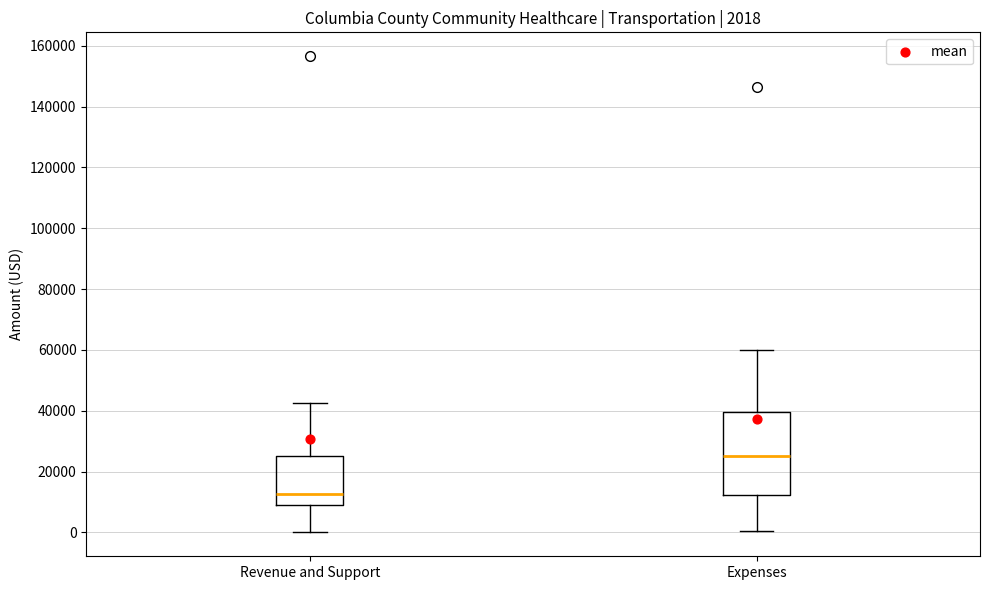

Which box has the highest median line?

Expenses